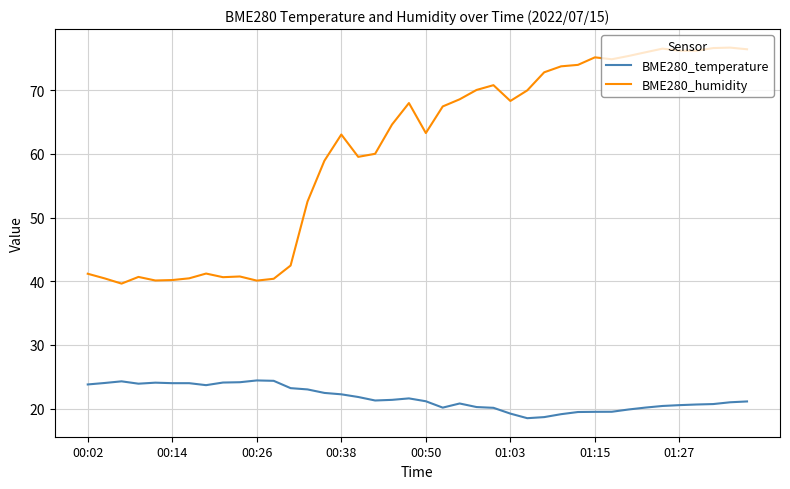

True or false: BME280_temperature has more than 0 points higher than both neighbors.

True